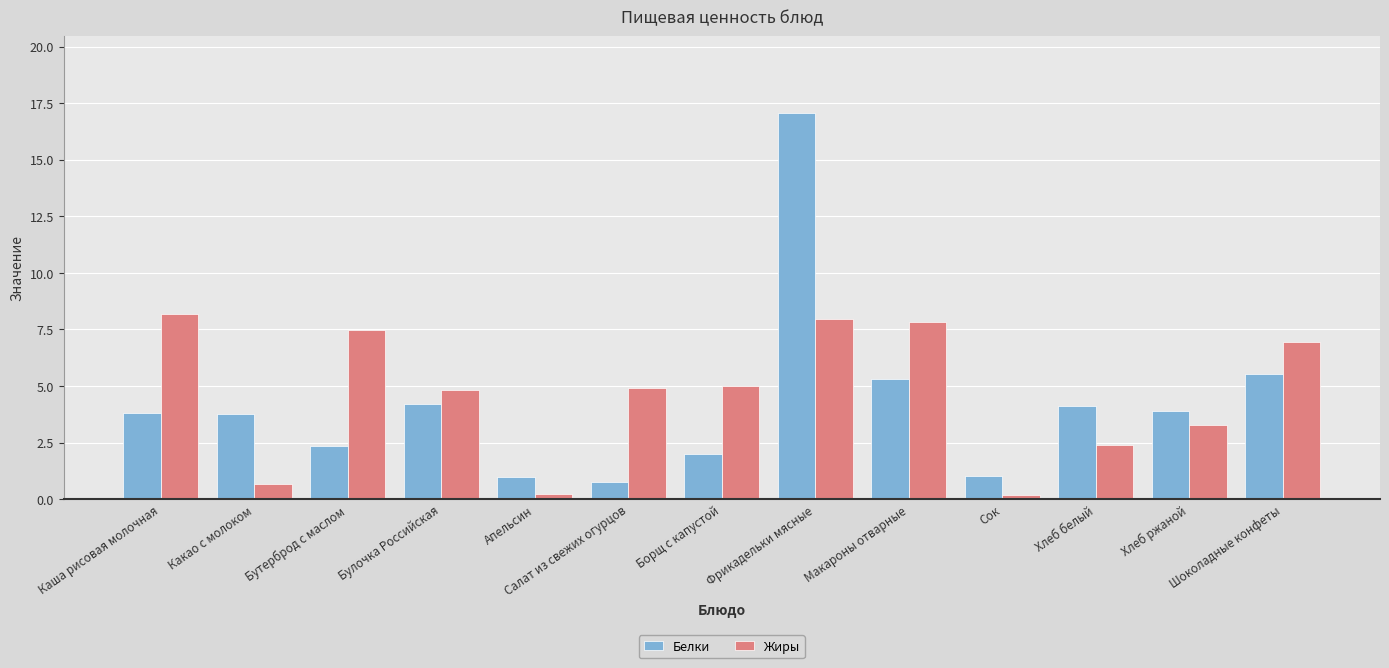

At which label does Белки first exceed 3?

Каша рисовая молочная